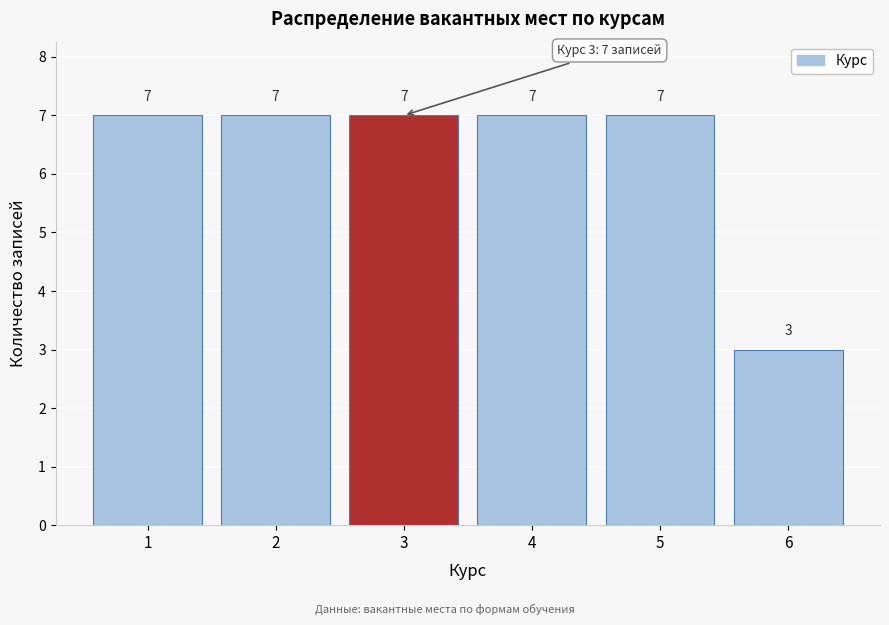

Reading left to right, list every bar in this chart as the range it spans on the x-axis followed by its height.

0.5 to 1.5: 7
1.5 to 2.5: 7
2.5 to 3.5: 7
3.5 to 4.5: 7
4.5 to 5.5: 7
5.5 to 6.5: 3